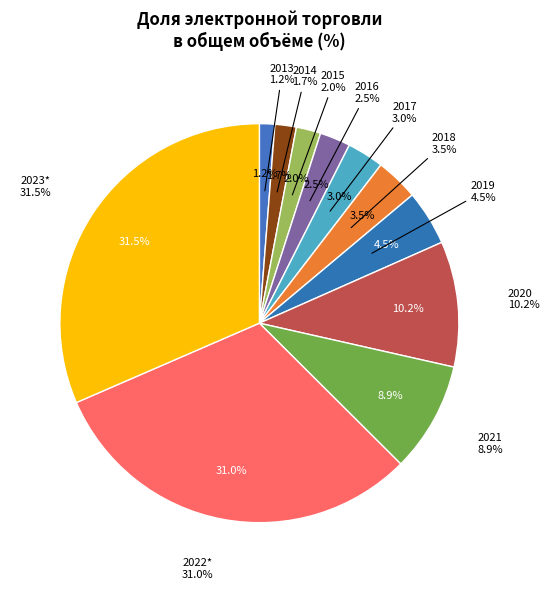

Is 2015 the majority of the pie?

No